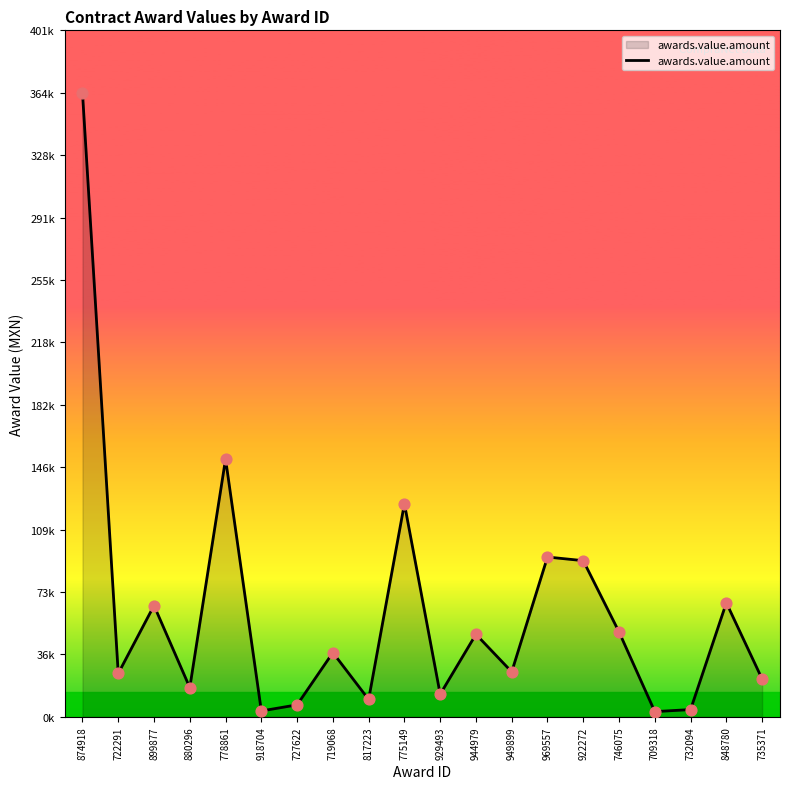

What is the change in value from 778861 to 969557?

-57154.3